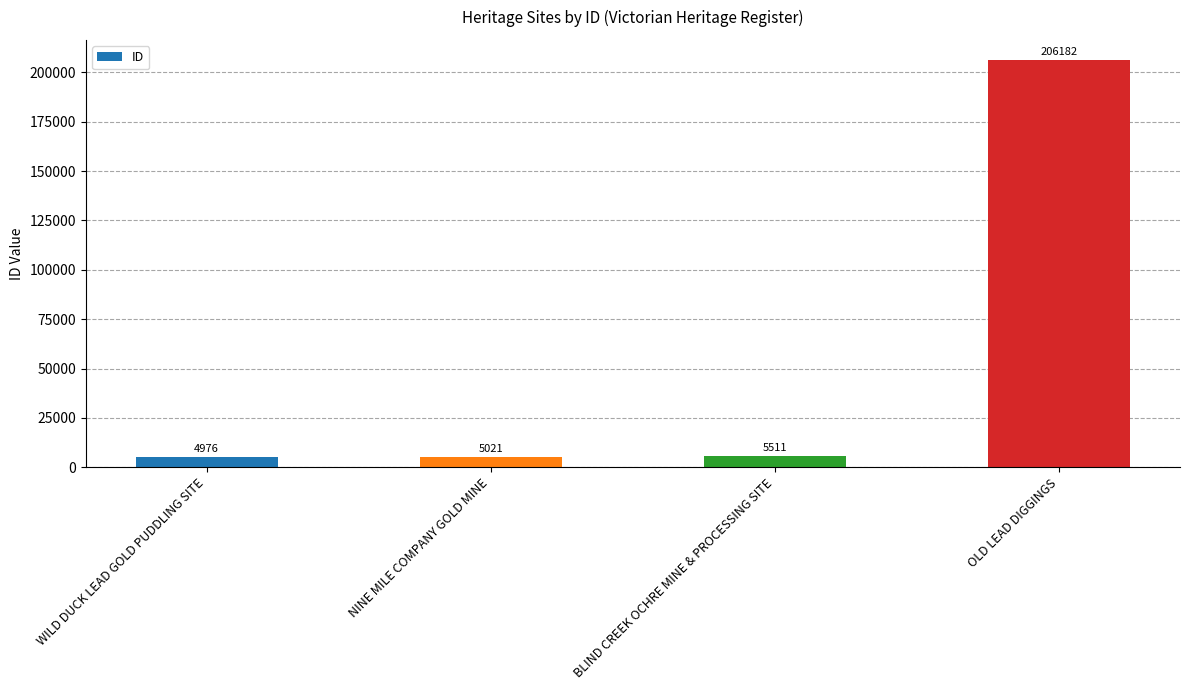

Is it true that the value at NINE MILE COMPANY GOLD MINE is 5021?

True